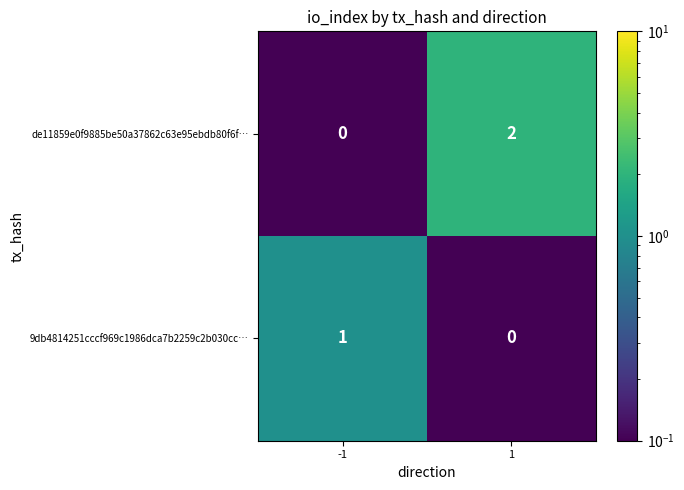

What is the difference between the highest and lowest values at 1?

2